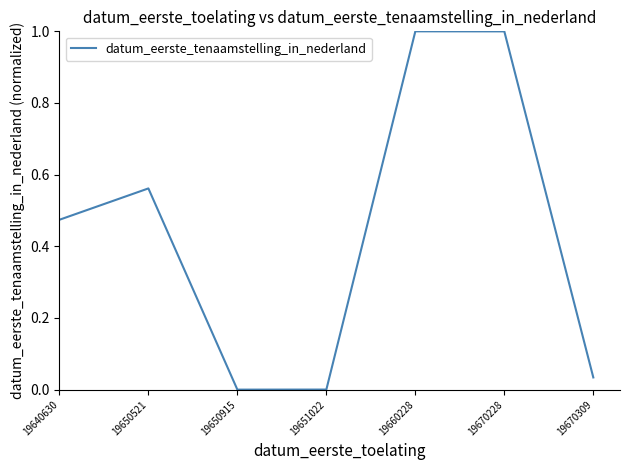

What is the change in value from 19660228 to 19670309?

-1.0